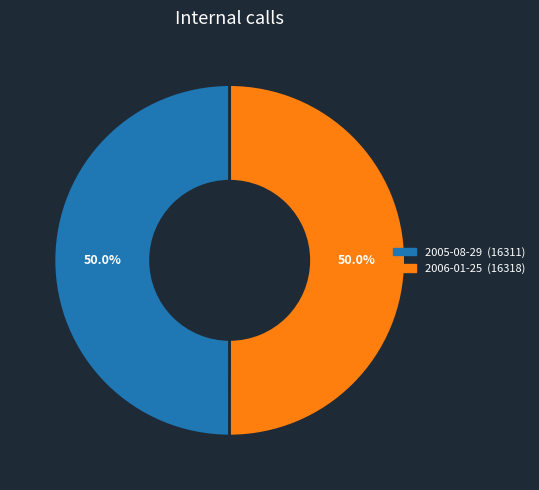

Count the number of slices in the pie.

2